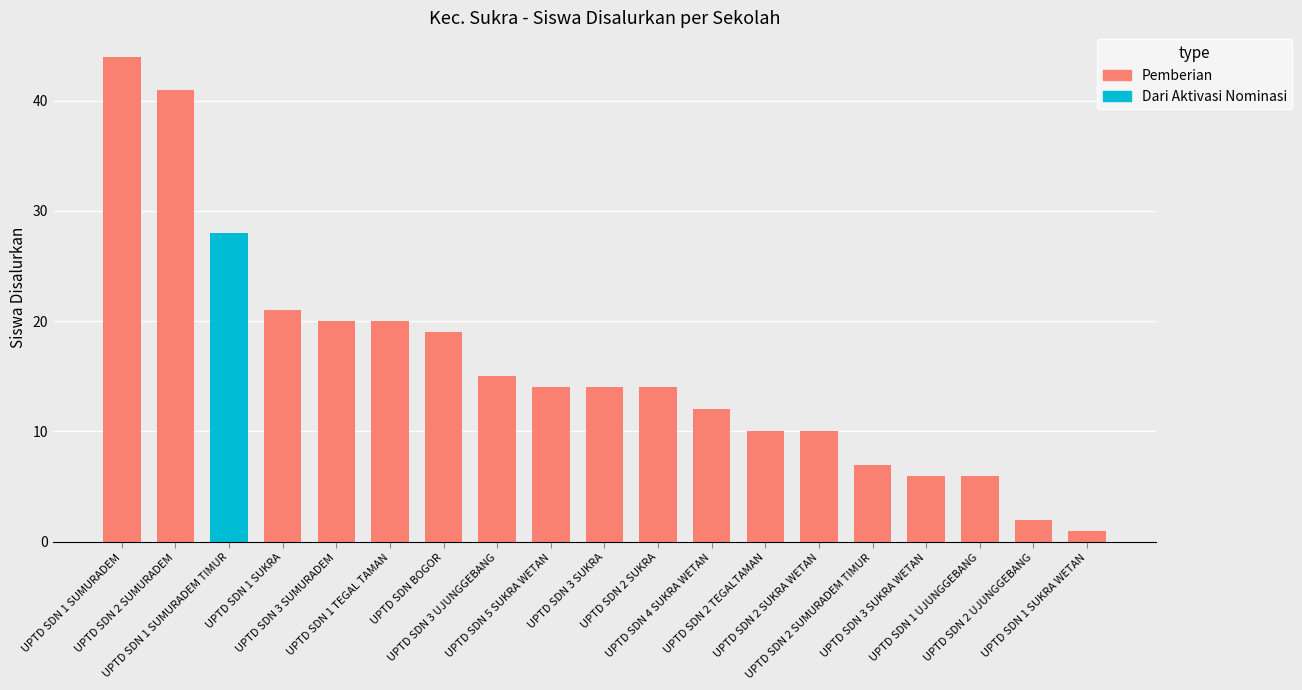

Is it true that the value at UPTD SDN 2 SUKRA is 5?

False